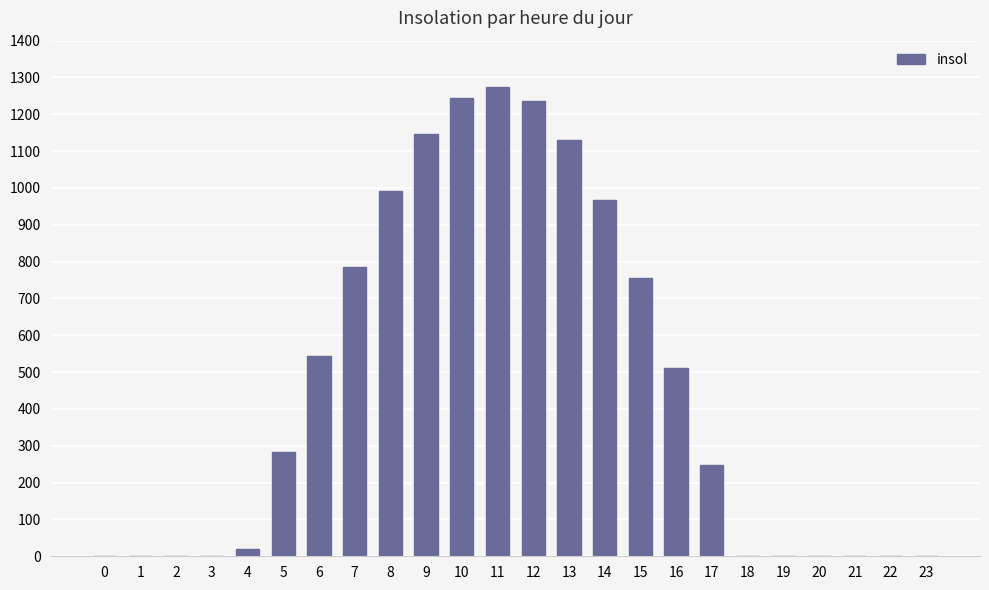

What is the sum of the values at 13 and 18?

1130.9